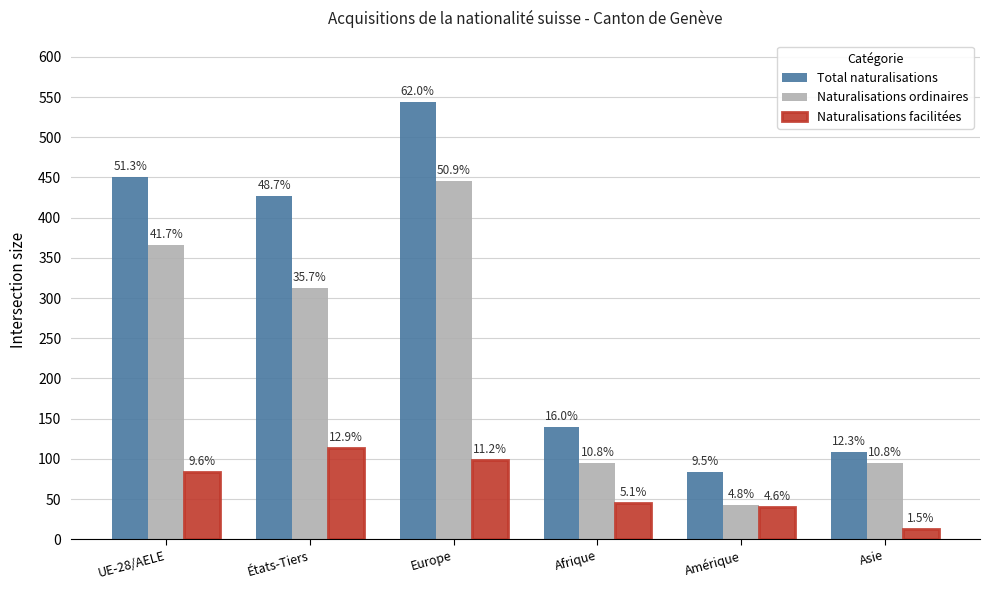

At which category is the sum across all series the highest?

Europe